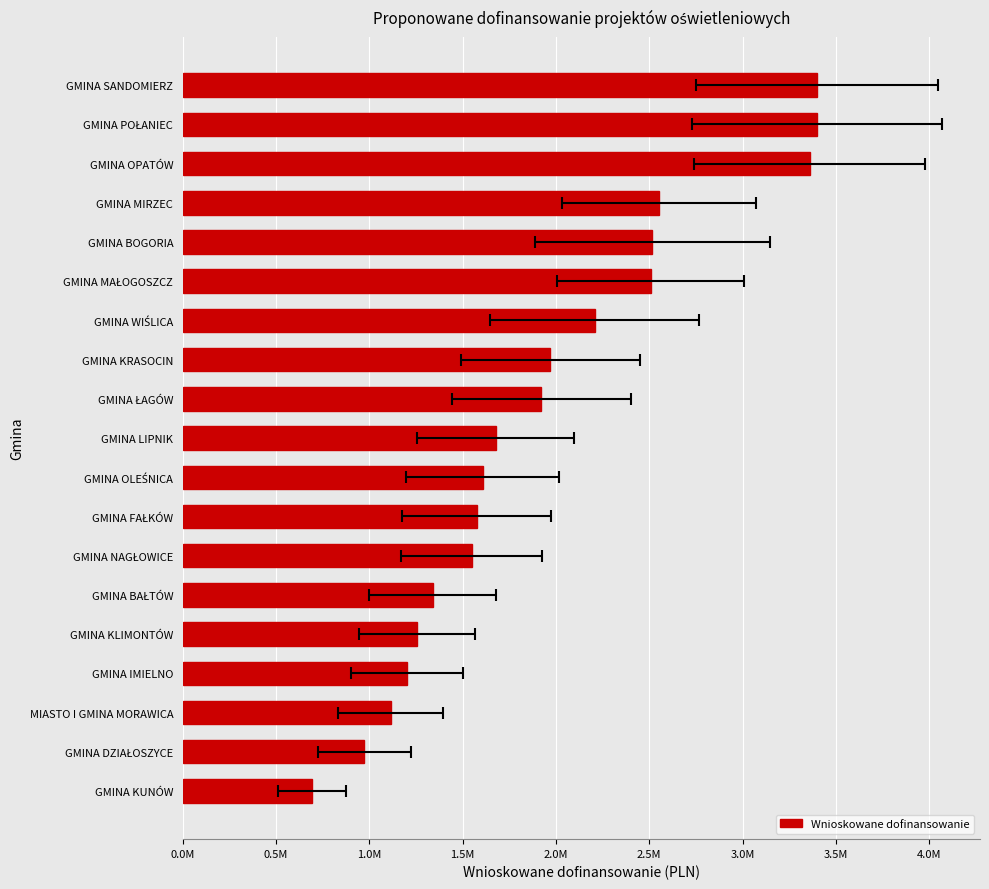

Are the bars horizontal?

Yes